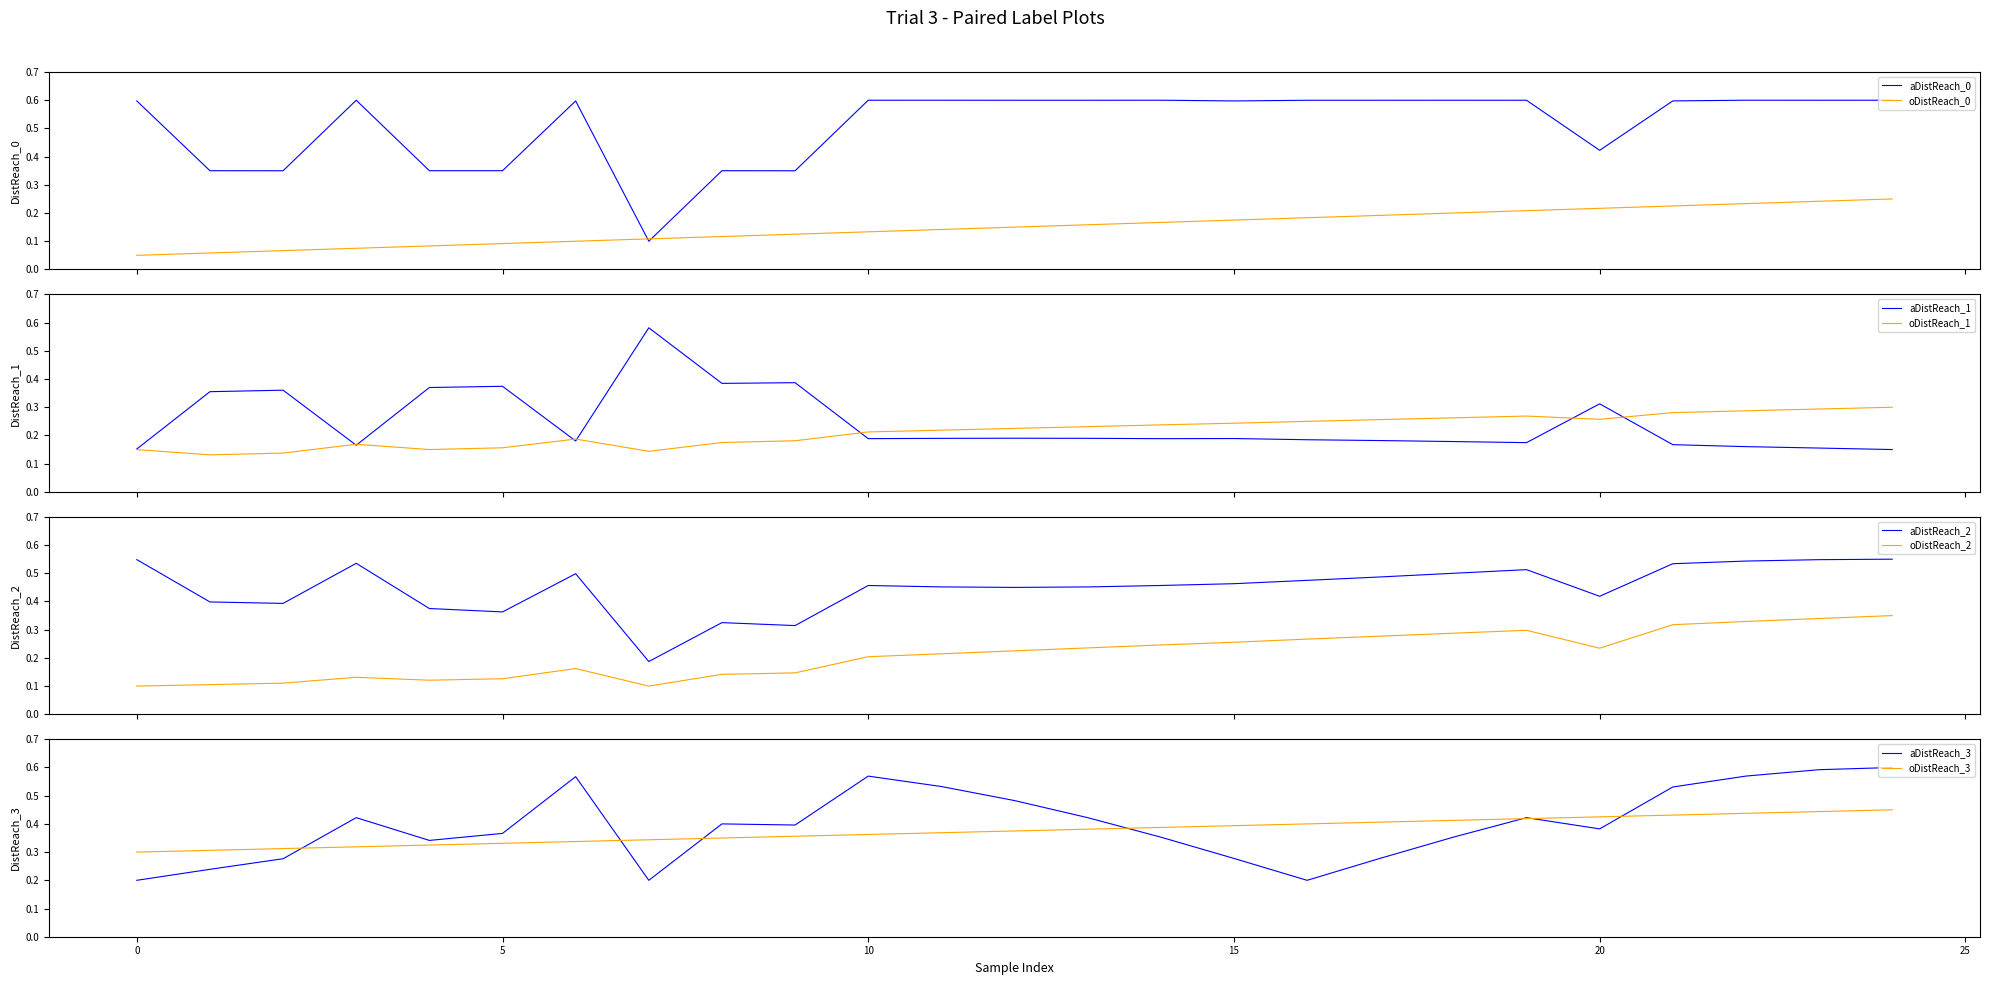

Does the chart have visible grid lines?

No